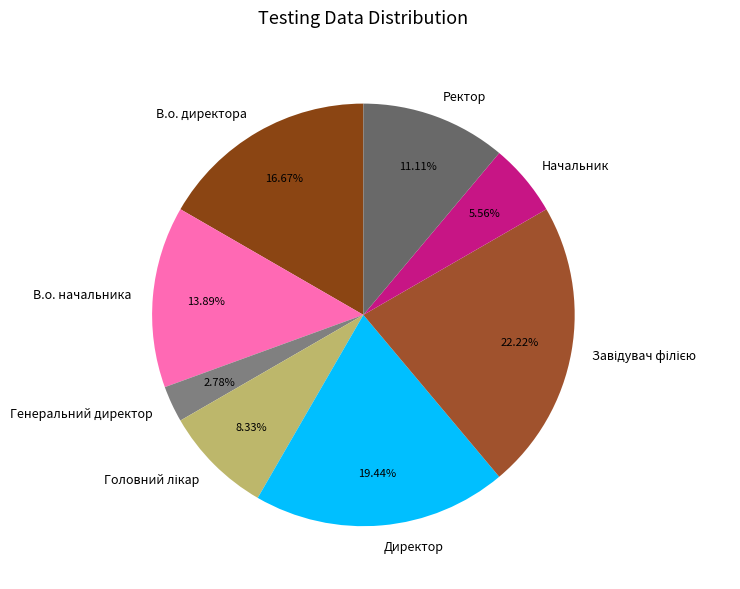

Is it true that В.о. директора is 25% of the pie?

False